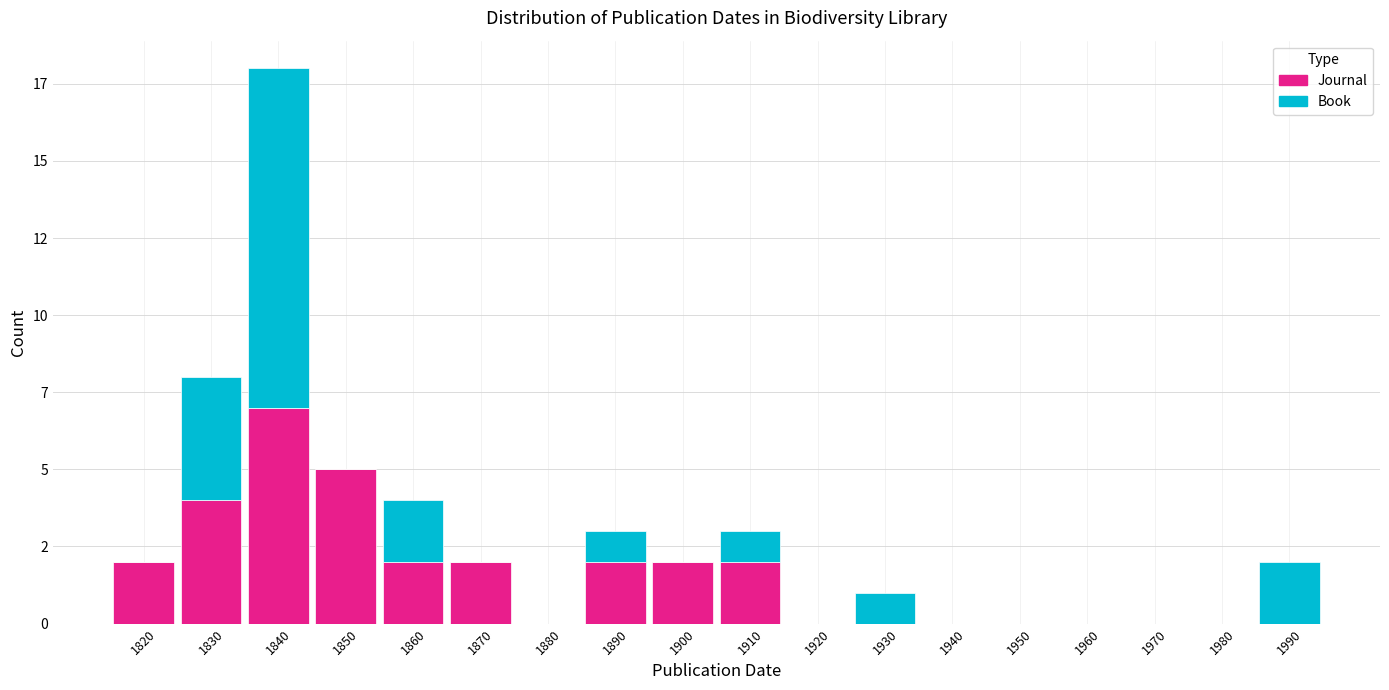

What are all the series names shown in the legend?

Journal, Book